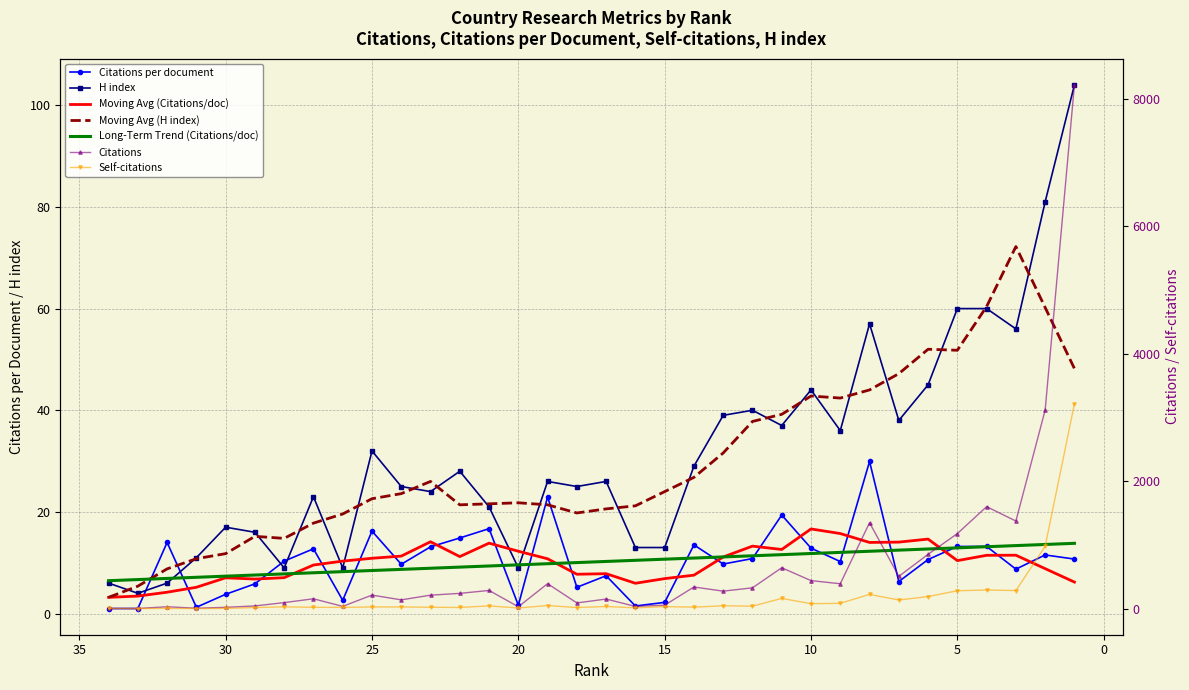

What is the value of the Citations point at the 18th from the left?

149.0